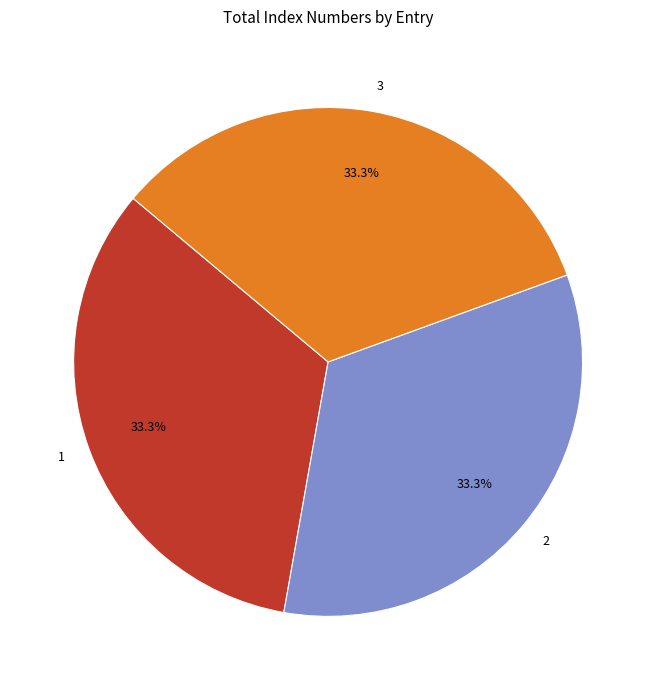

Approximately how many times larger is the value at 1 compared to 2?

1.0